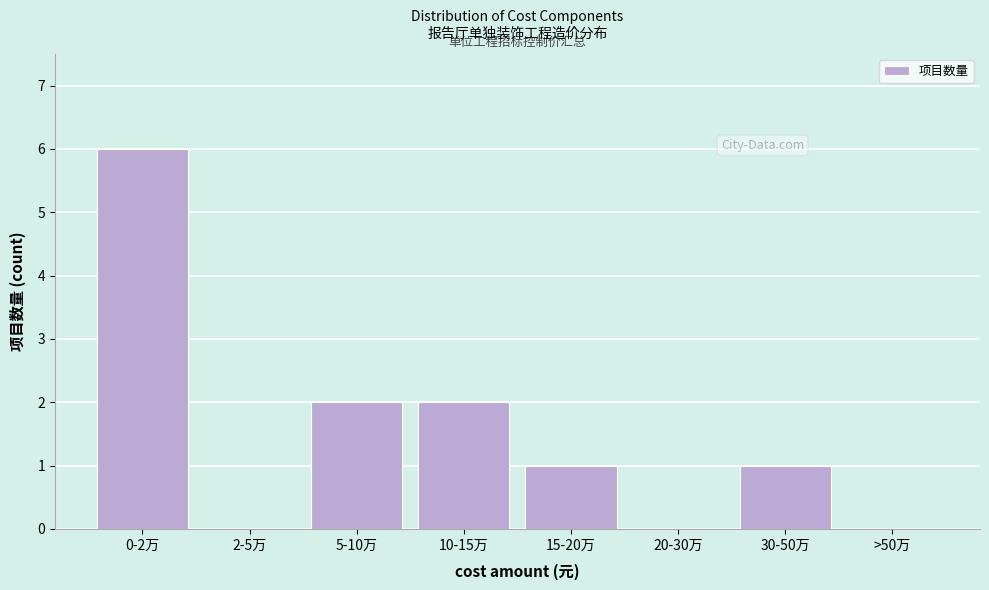

Reading left to right, transcribe all the data shown in this chart.

0-2万=6	2-5万=0	5-10万=2	10-15万=2	15-20万=1	20-30万=0	30-50万=1	>50万=0